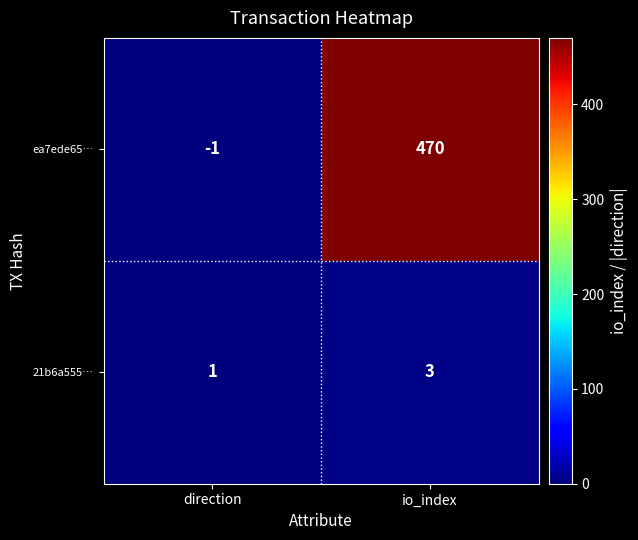

The ea7ede65… series shows -2 at direction. True or false?

False